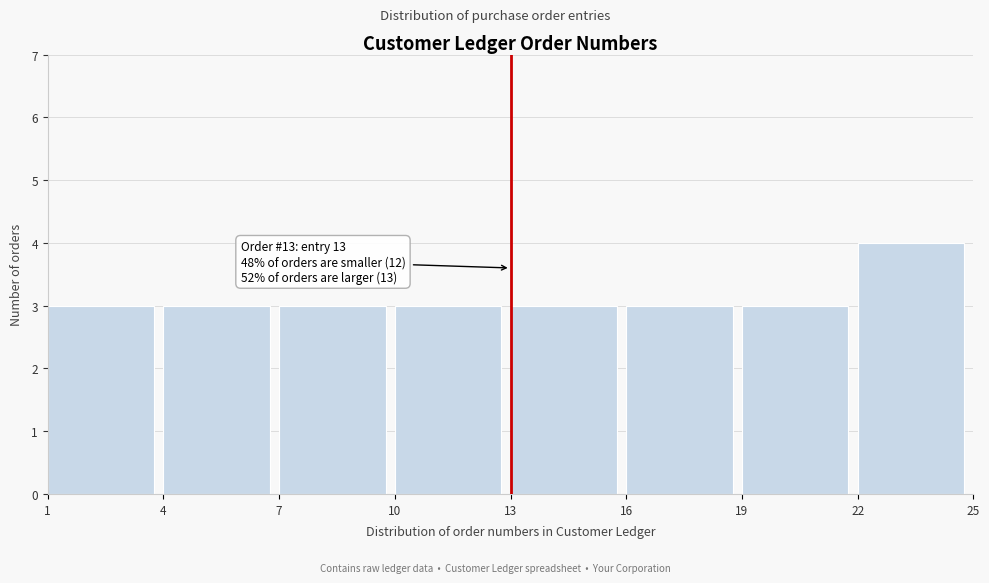

Over which range of the x-axis is the bar tallest?

22 to 25